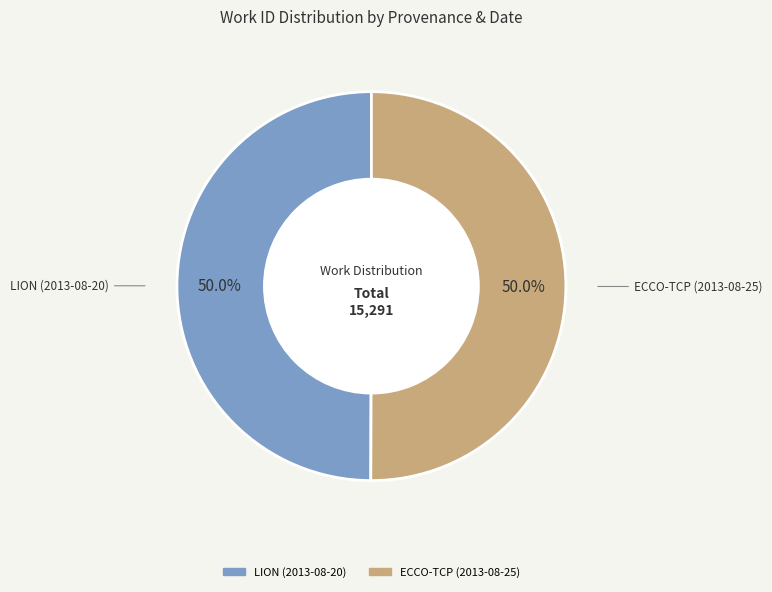

Approximately how many times larger is the value at LION (2013-08-20) compared to ECCO-TCP (2013-08-25)?

1.0